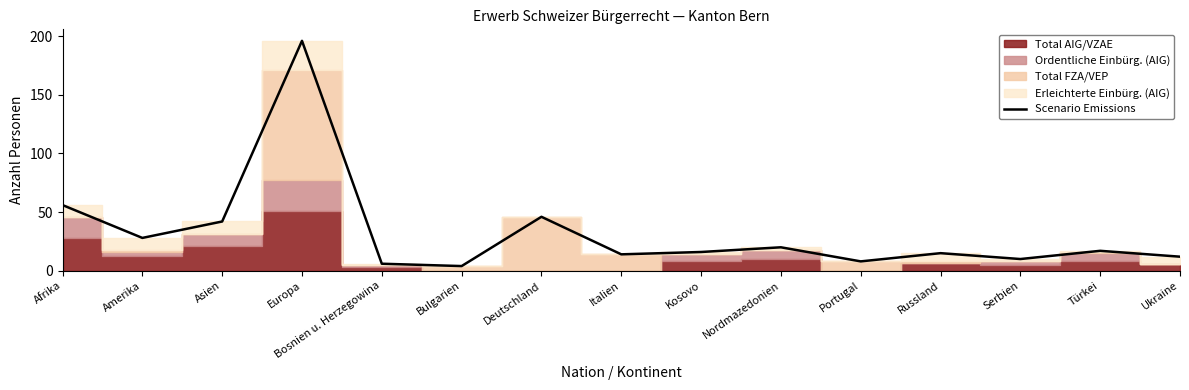

Count the number of values greater than 16.

7